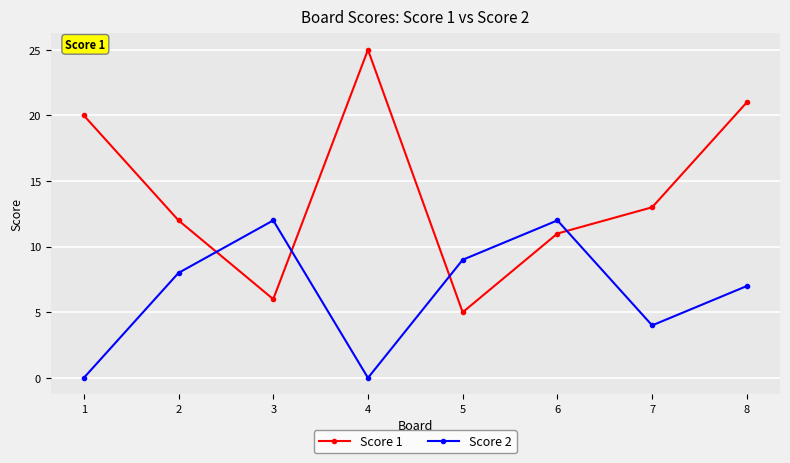

At which category does Score 1 reach its first local valley?

3